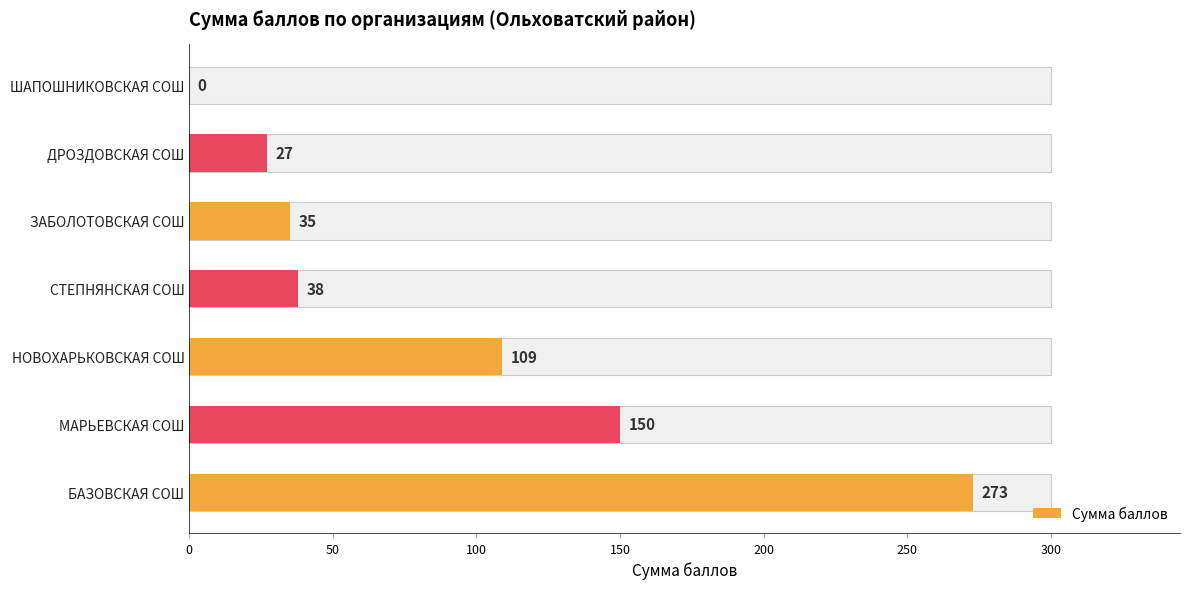

What is the greatest value displayed?

273